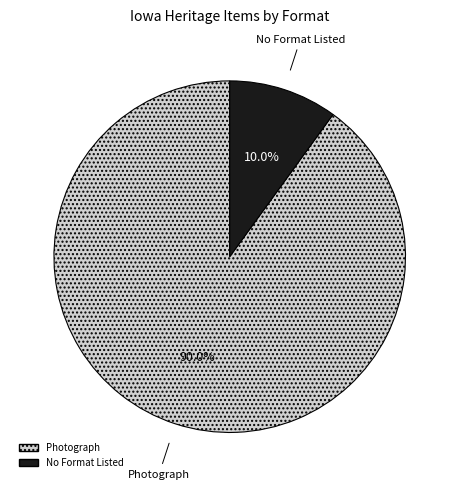

Does any single category account for the majority?

Yes